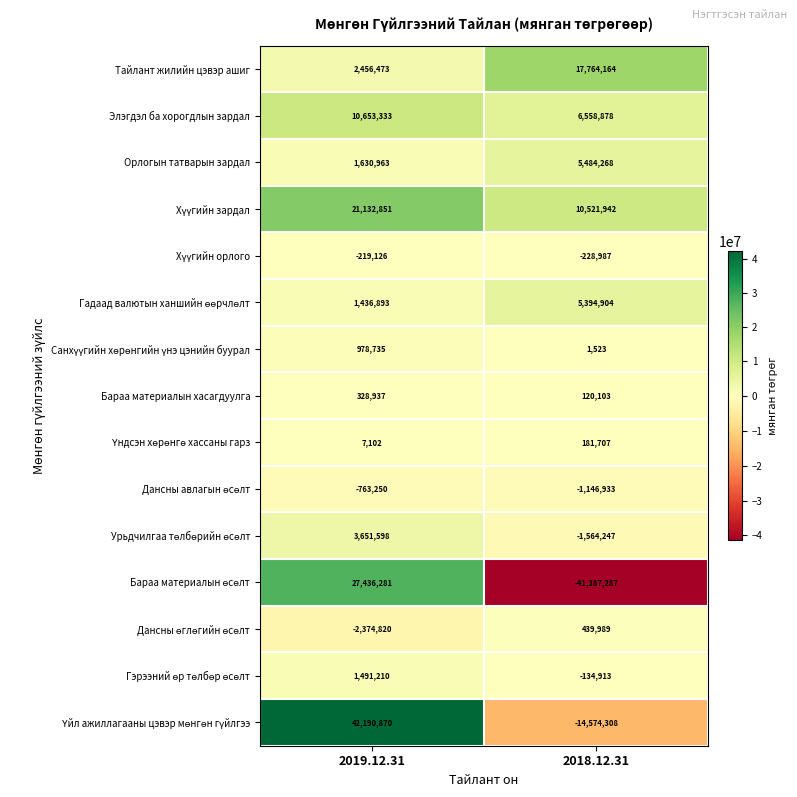

What is the greatest value displayed?

42190870